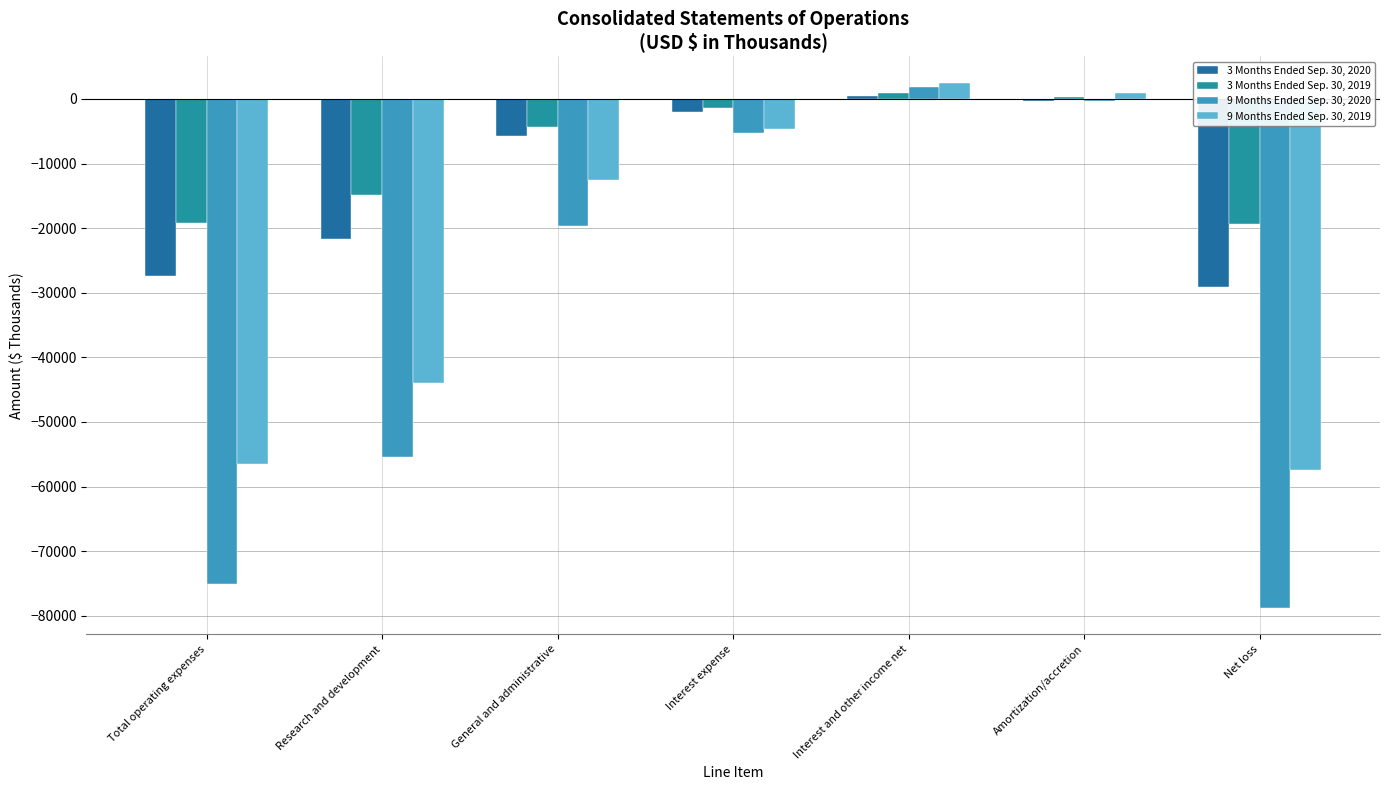

Are the bars horizontal?

No